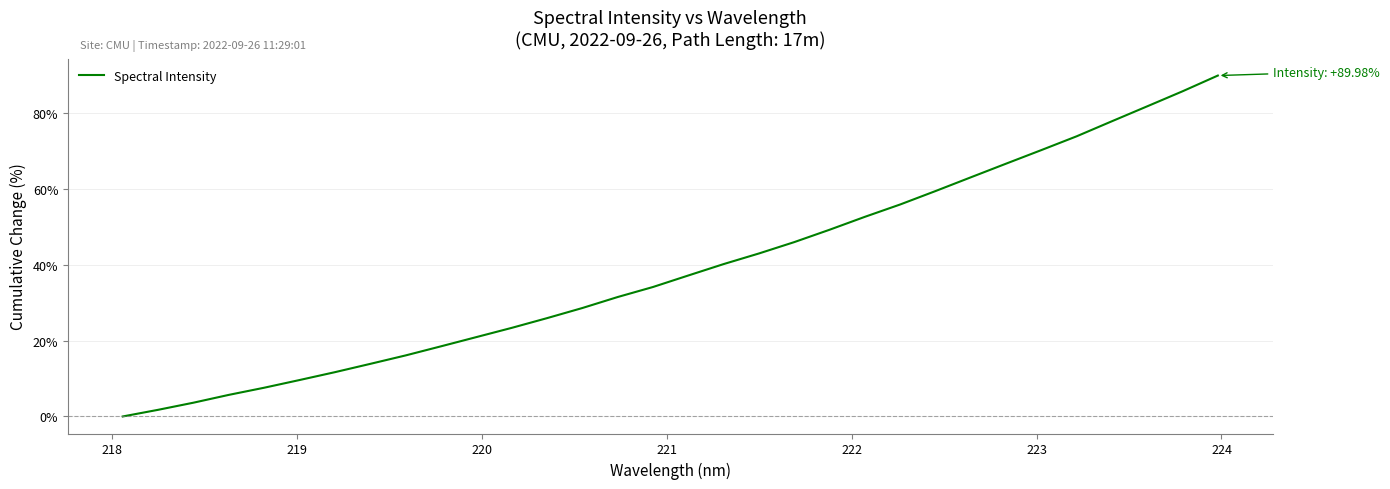

What is the sum of all values?

1246.8